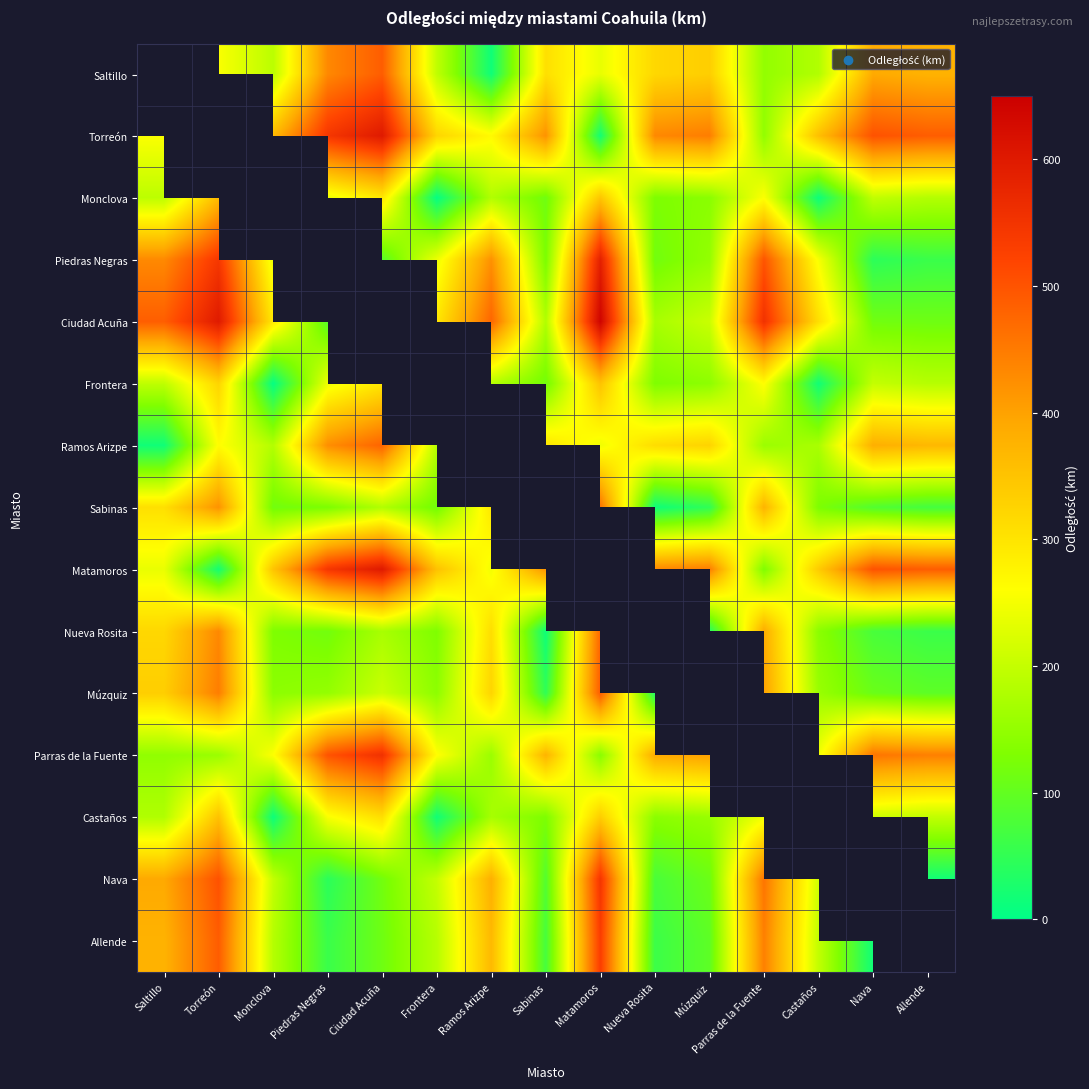

Which has a higher value, Matamoros or Monclova?

Matamoros